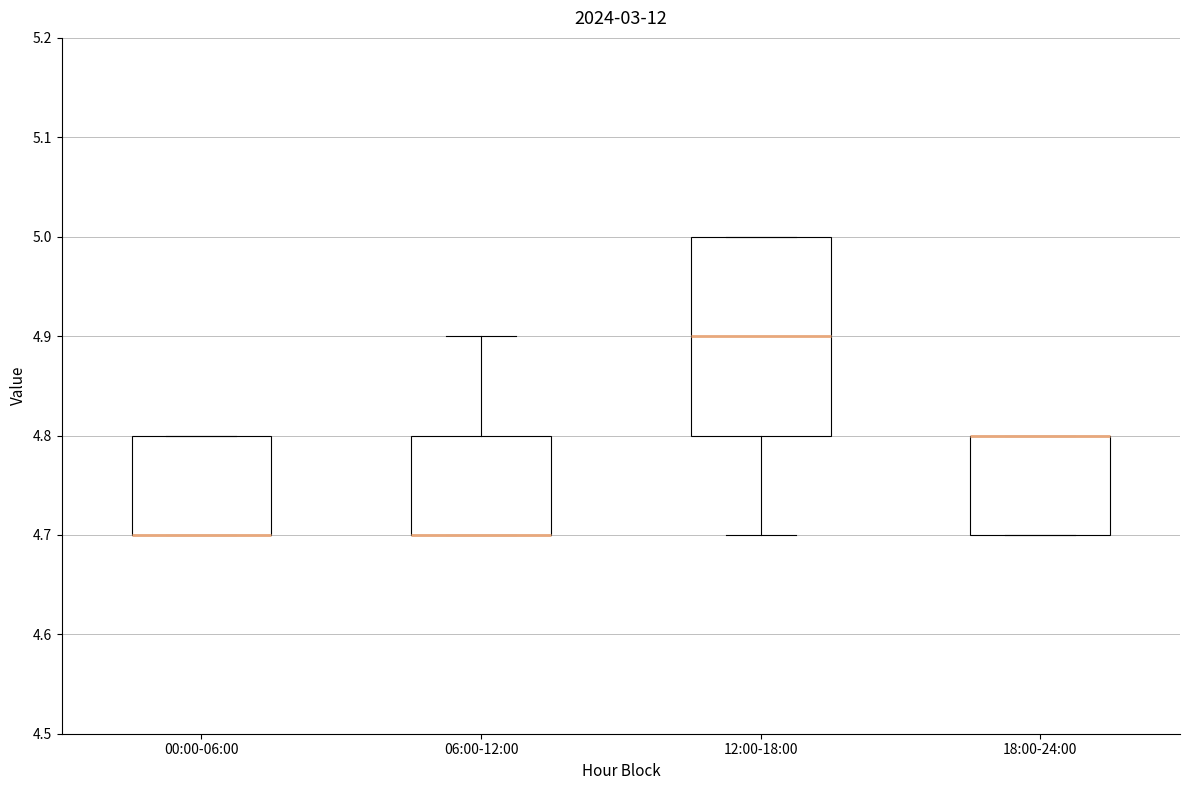

Reading left to right, read every box against the y-axis: the position of its median line, the range the box covers, and the ends of its whiskers. The values are not printed on the chart, so give them approximately, as read against the axis.

00:00-06:00: median 4.7 (drawn on the box's lower edge), box 4.7 to 4.8, whiskers 4.7 to 4.8
06:00-12:00: median 4.7 (drawn on the box's lower edge), box 4.7 to 4.8, whiskers 4.7 to 4.9
12:00-18:00: median 4.9, box 4.8 to 5.0, whiskers 4.7 to 5.0
18:00-24:00: median 4.8 (drawn on the box's upper edge), box 4.7 to 4.8, whiskers 4.7 to 4.8